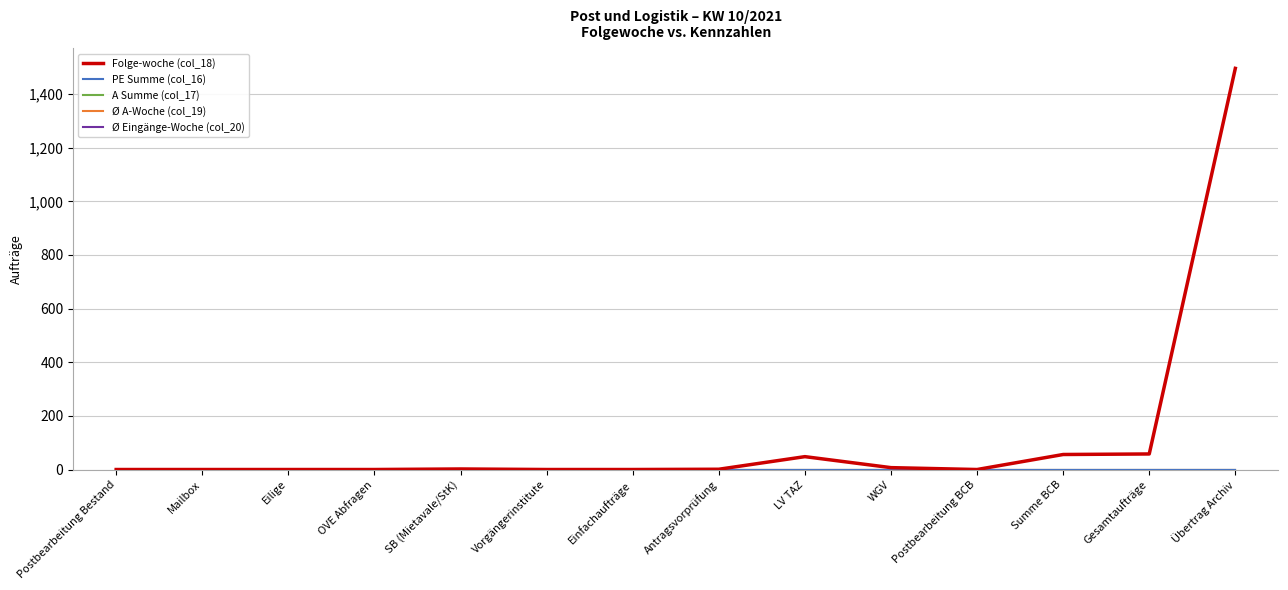

Which category has the lowest value in the PE Summe (col_16) series?

Postbearbeitung Bestand